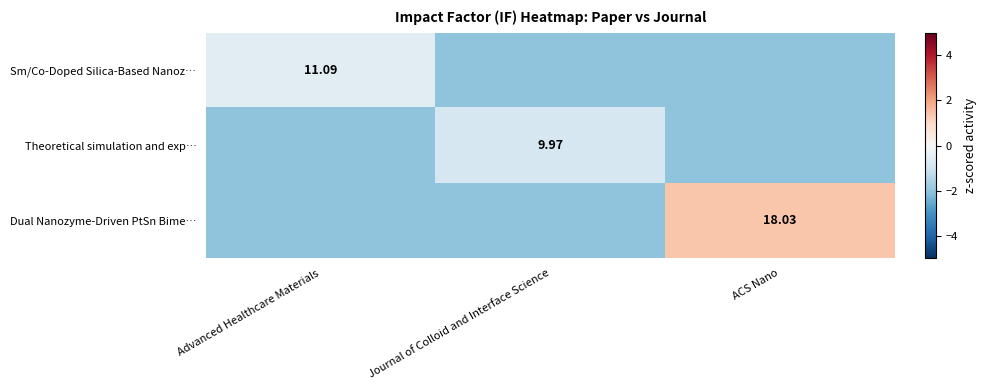

The Dual Nanozyme-Driven PtSn Bime… series shows 0.5 at ACS Nano. True or false?

False